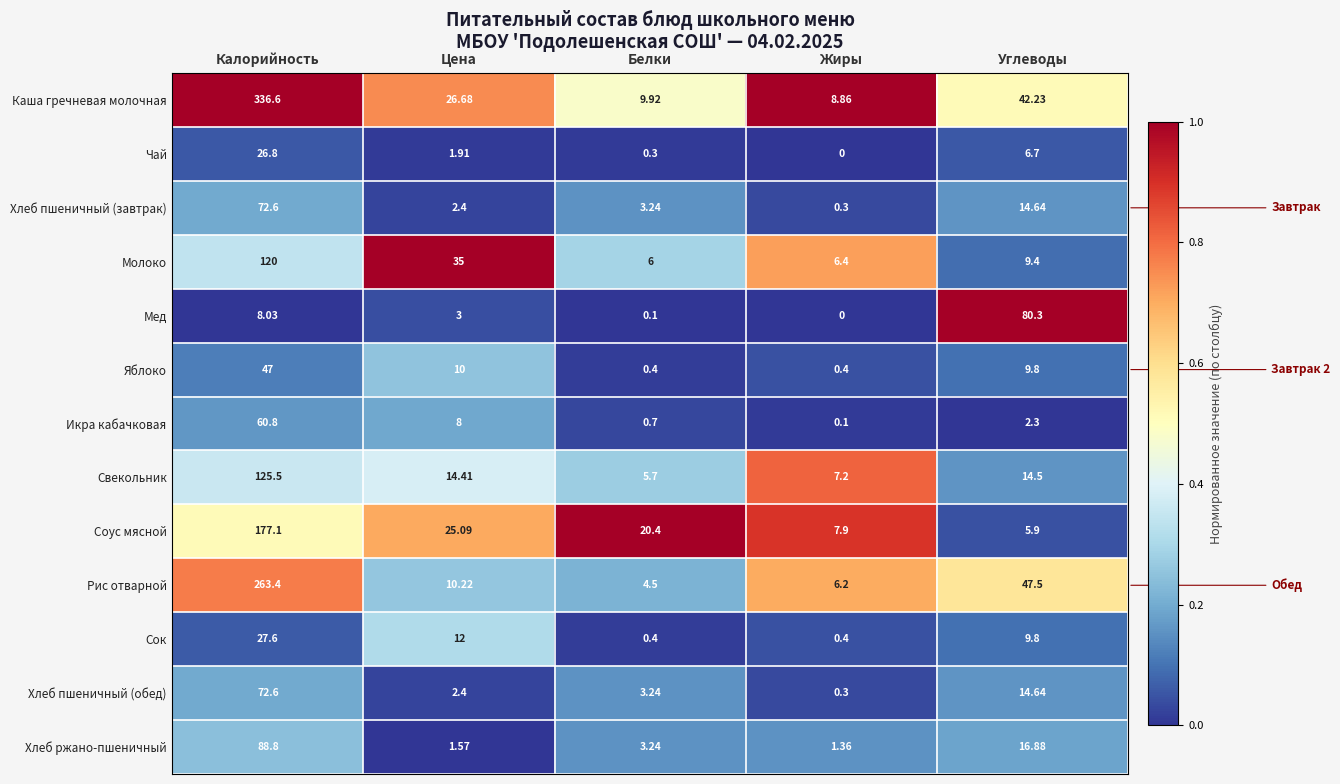

Which label corresponds to the largest value in the chart?

Калорийность